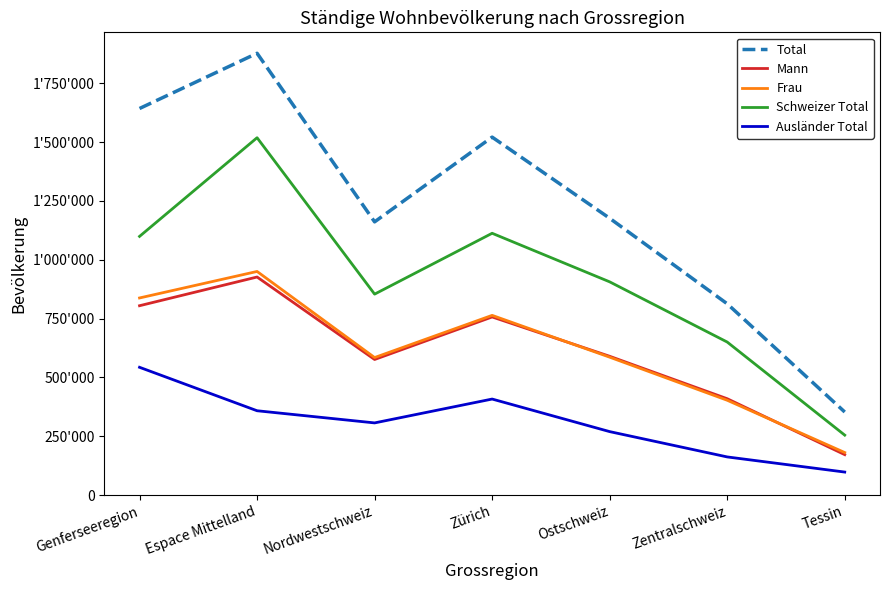

What is the maximum value for Mann?

926783